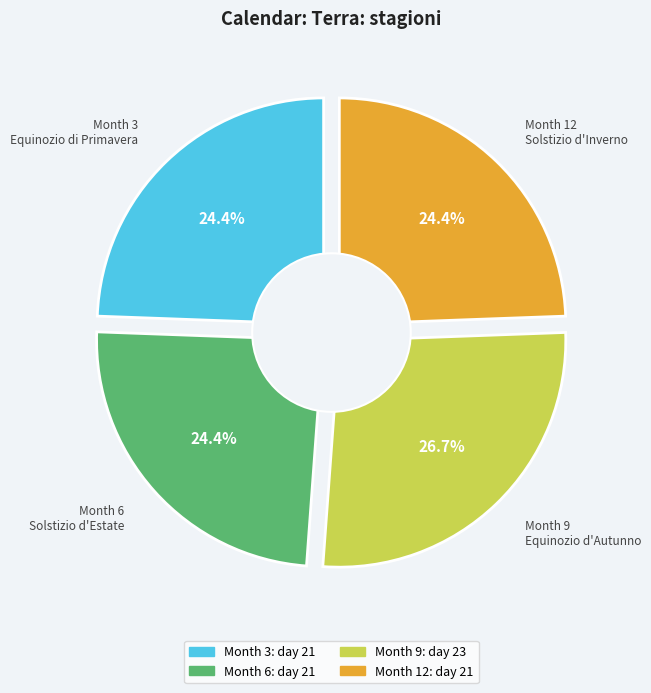

Count the number of slices in the pie.

4